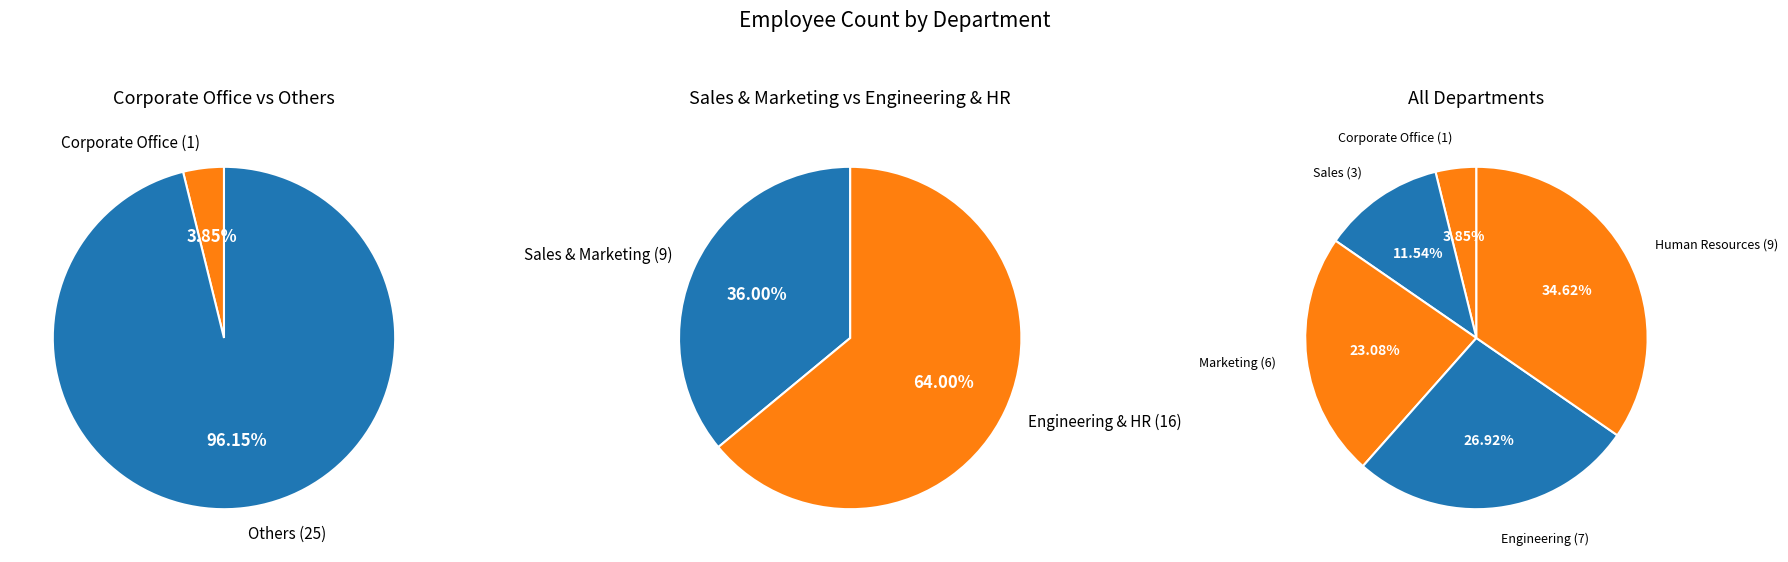

Does Engineering account for over 50% of the chart?

No